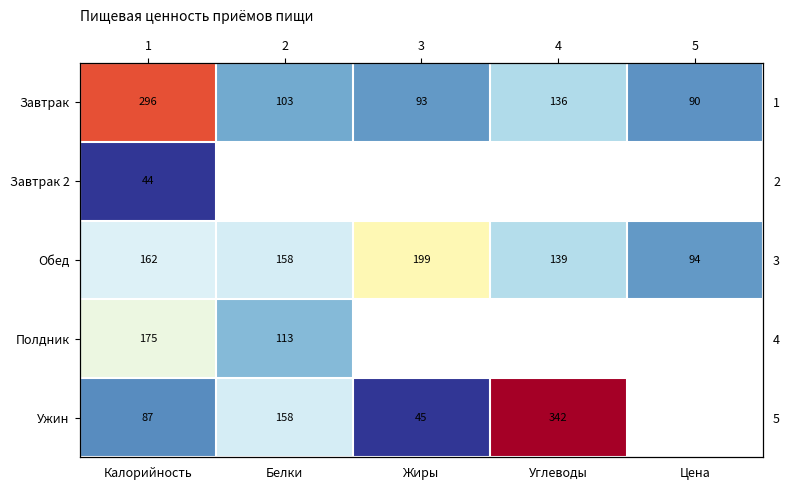

At how many categories does at least one series exceed 319?

1